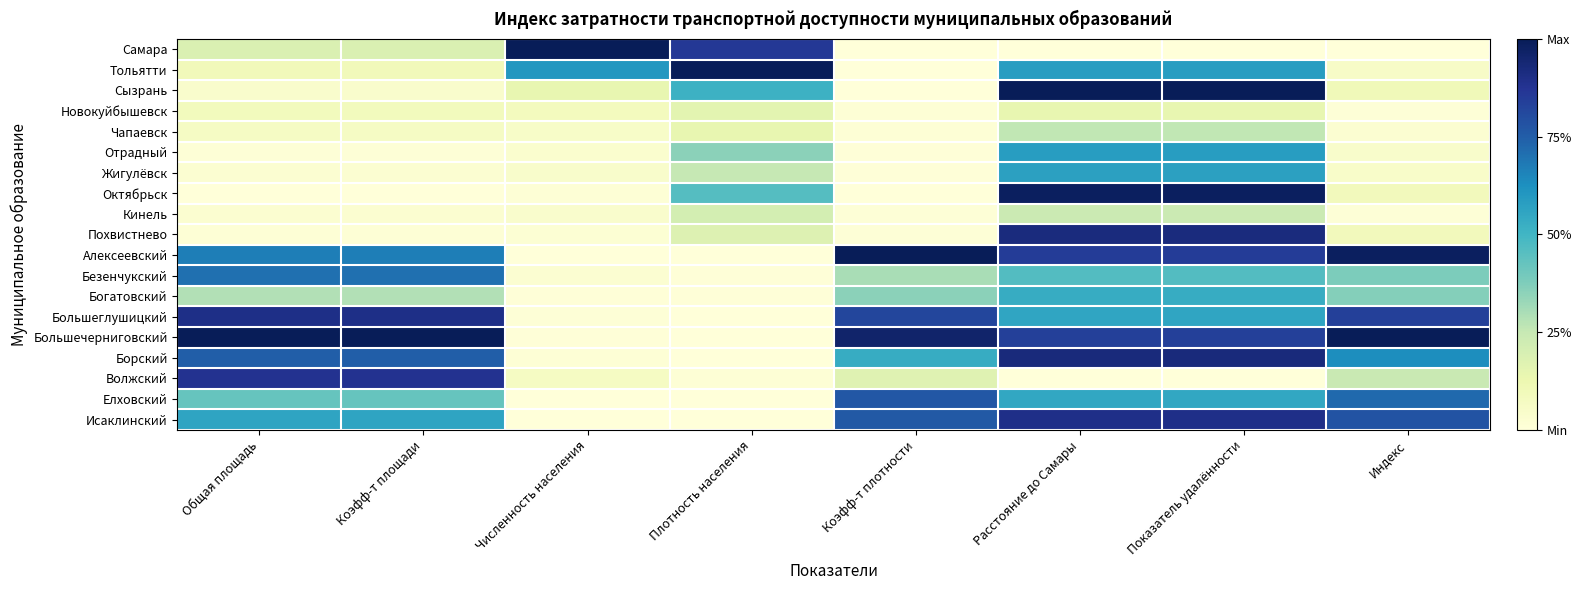

Which label corresponds to the smallest value in the chart?

Расстояние до Самары